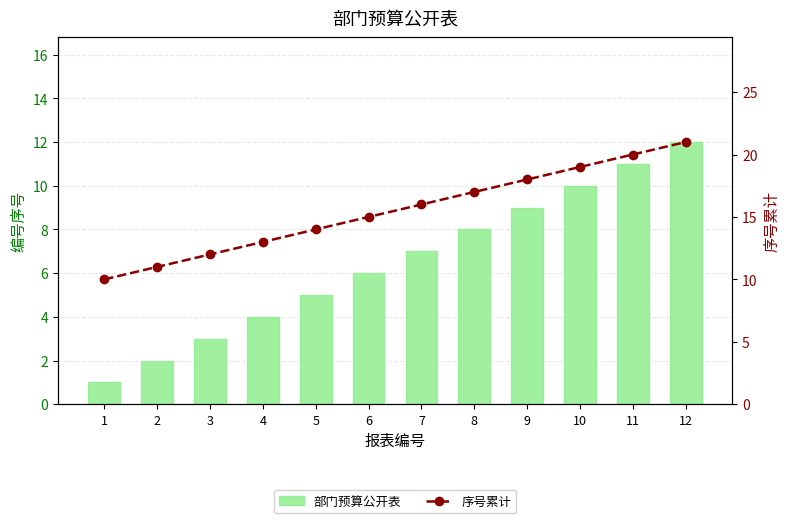

What is the difference between the maximum and minimum values in the 部门预算公开表 series?

11